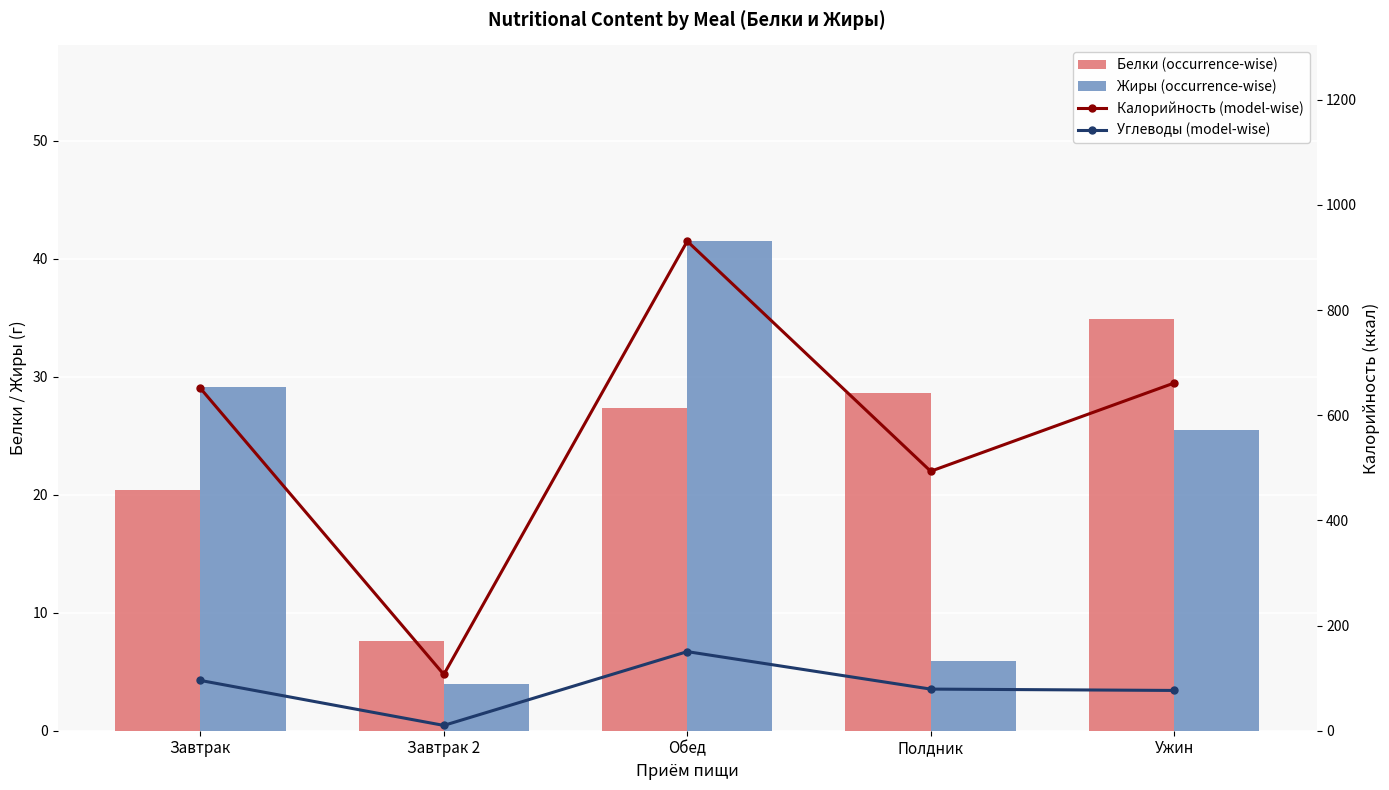

Rank the series at Полдник from highest to lowest value.

Калорийность (model-wise), Углеводы (model-wise), Белки (occurrence-wise), Жиры (occurrence-wise)